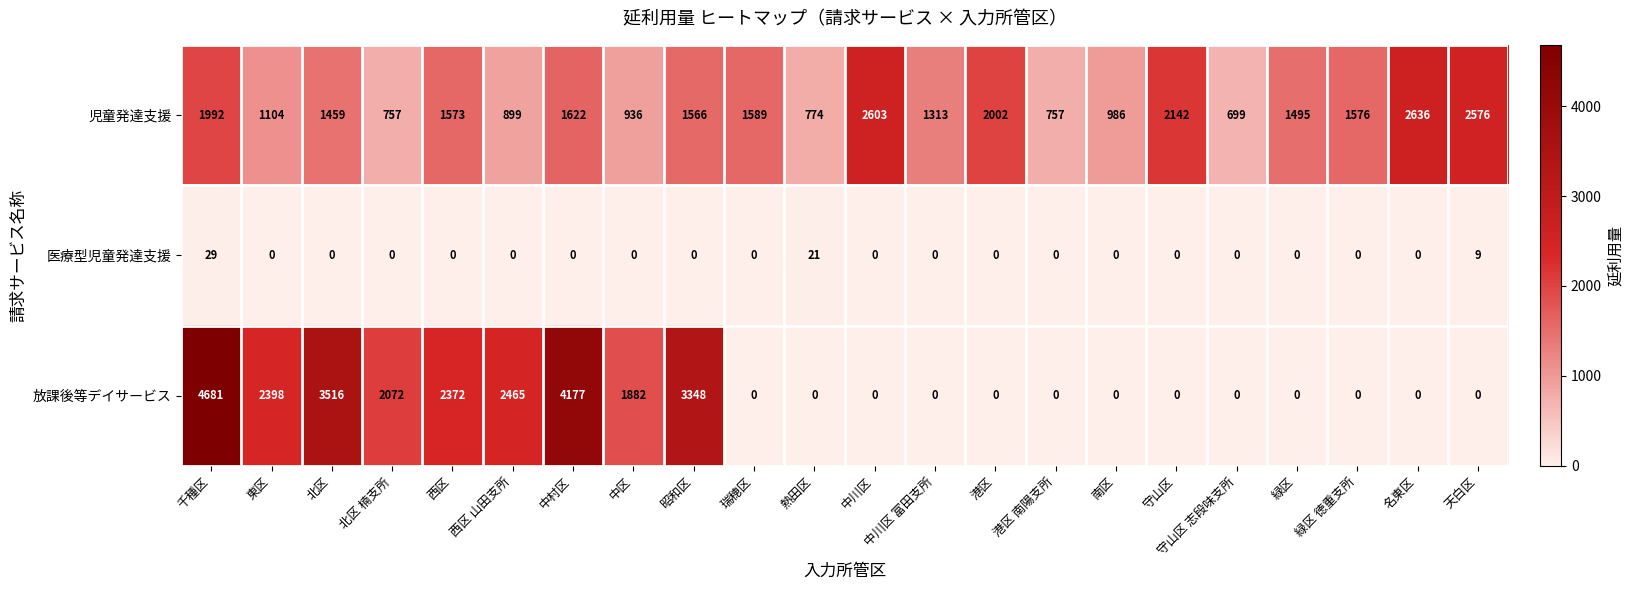

What is the spread (max minus min) of values at 千種区?

4652